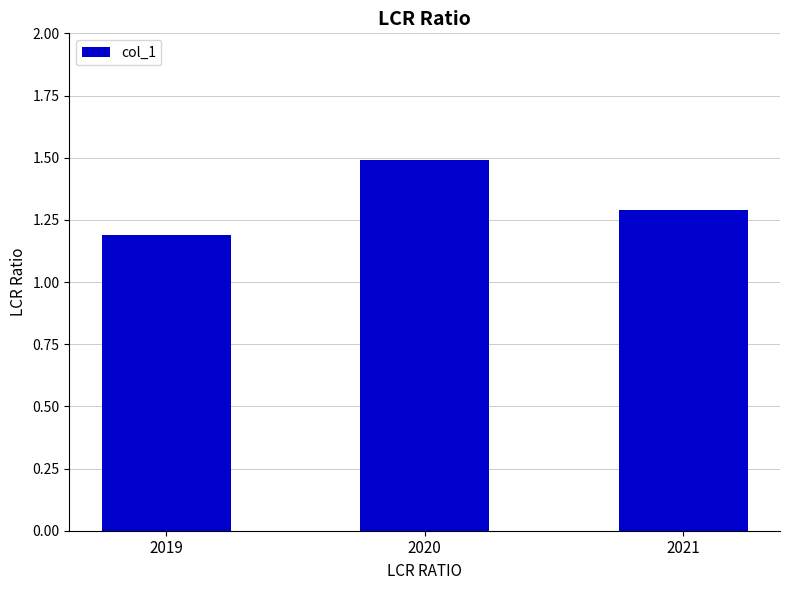

Reading left to right, what are all the values shown in this chart?

2019=1.2	2020=1.5	2021=1.3